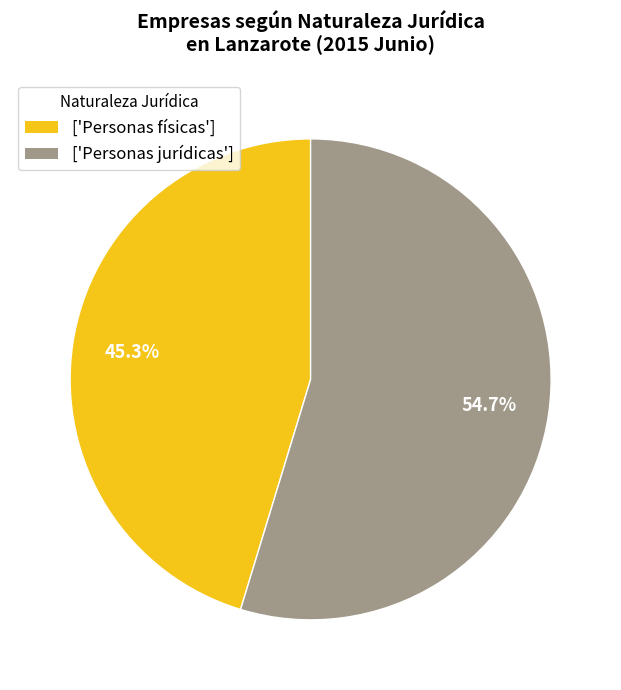

Does any single category account for the majority?

Yes